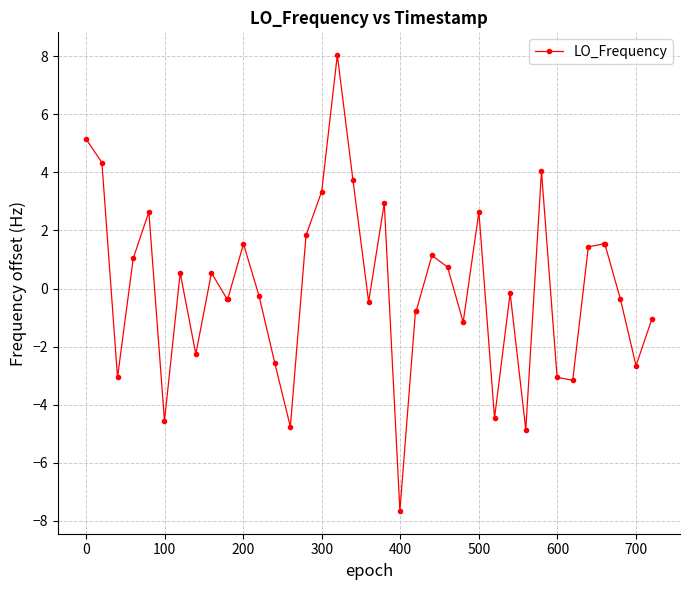

True or false: there are more than 0 points higher than both neighbors.

True